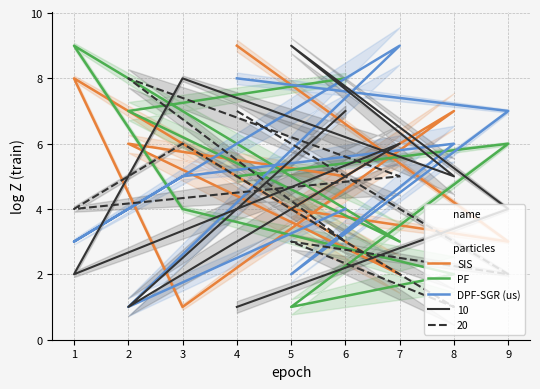

The value of particles_10 at 8 is 8. True or false?

False